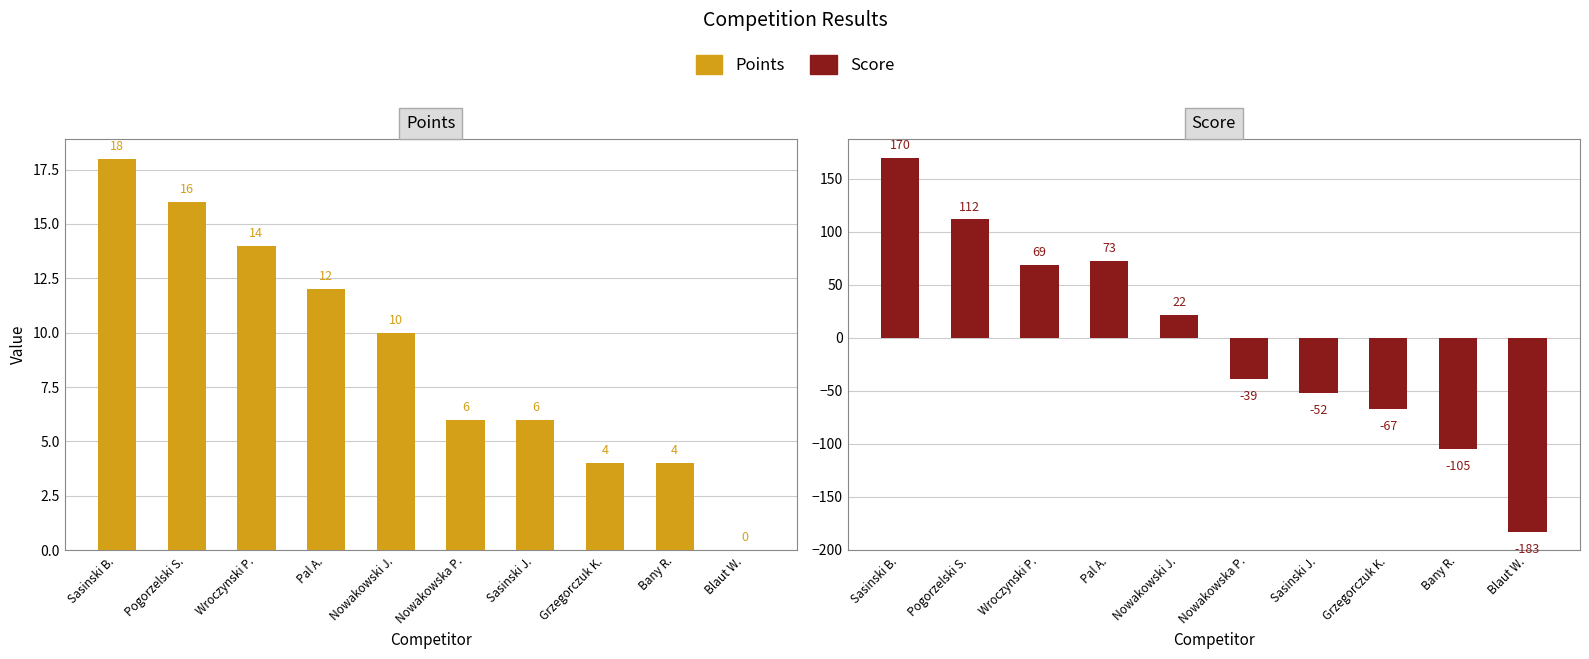

Between Sasinski B. and Pogorzelski S., which is larger?

Sasinski B.